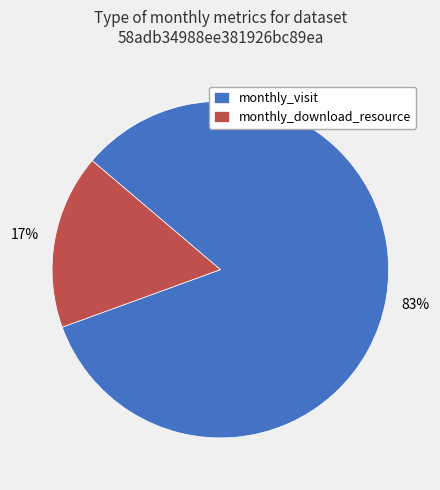

To the nearest percent, what is the average slice percentage?

50%